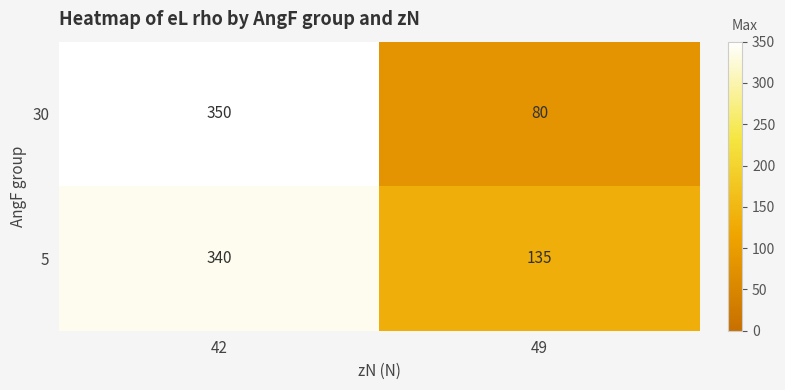

Is it true that 30 equals 350 at 42?

True